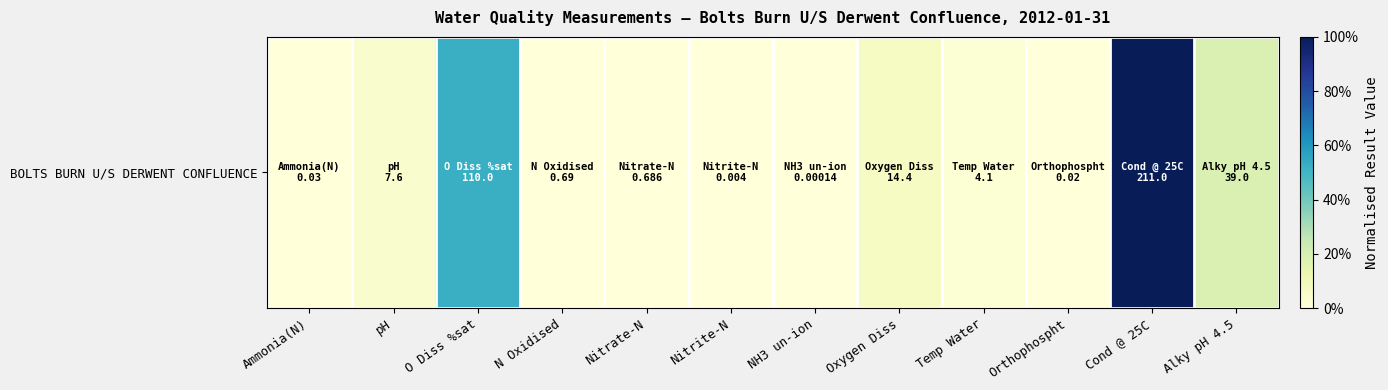

At which category does the chart reach its peak across all series?

Cond @ 25C